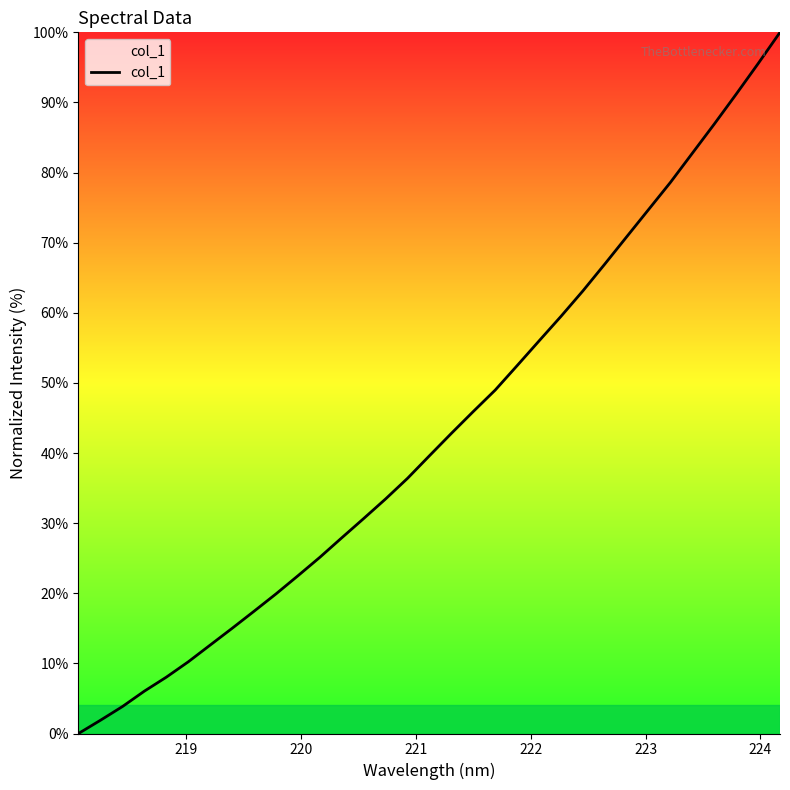

Count the number of categories in the chart.

33